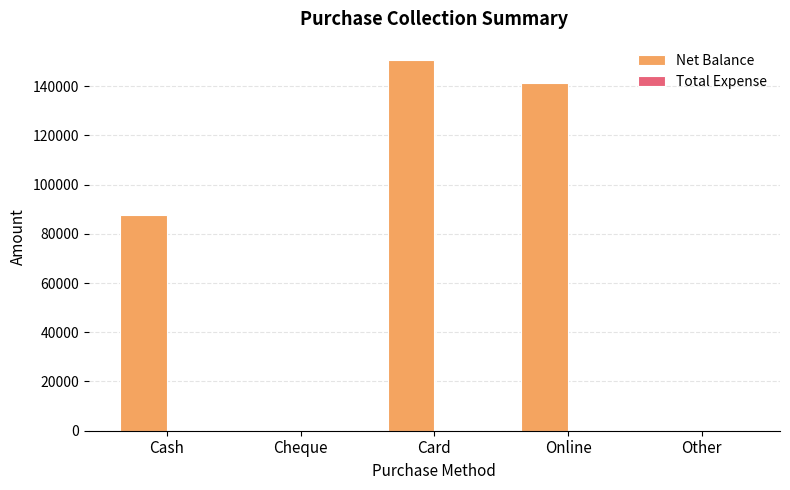

Are the bars horizontal?

No